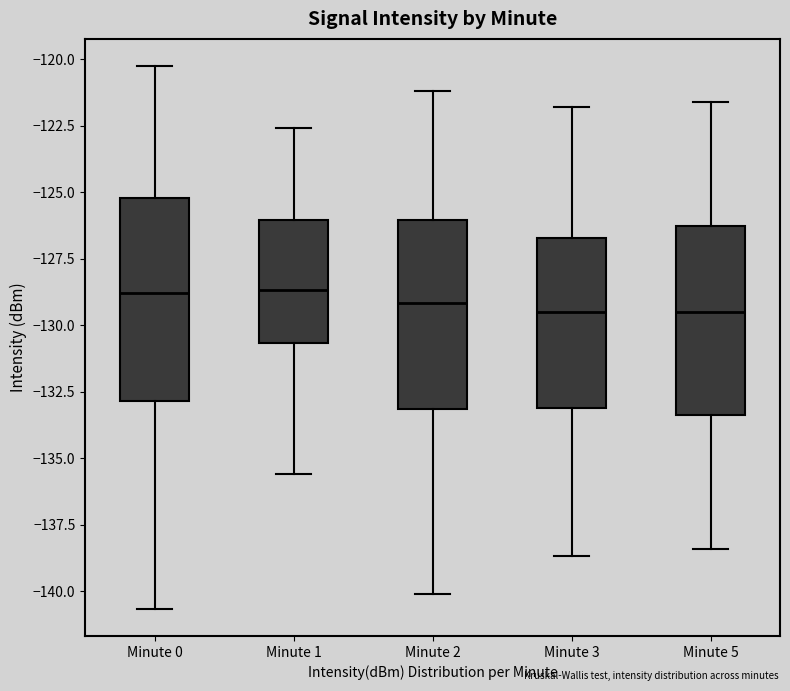

Which box is the tallest, from its lower edge to its upper edge?

Minute 0